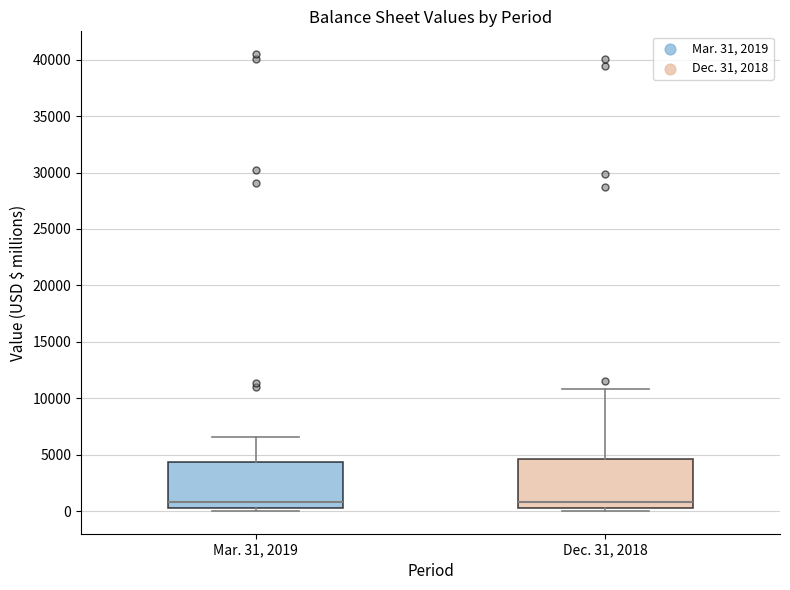

Reading left to right, transcribe this box plot: for each box, give where its median line is, the range the box spans, and where its two whiskers end, as read against the y-axis. The values are not printed on the chart, so give them approximately, as read against the axis.

Mar. 31, 2019: median 1000, box 0 to 4500, whiskers 0 (just below the box's lower edge) to 6500
Dec. 31, 2018: median 1000, box 500 to 4500, whiskers 0 to 11000